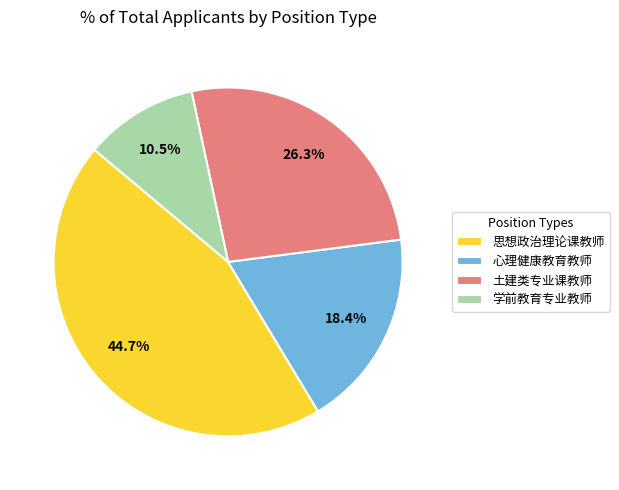

How many segments does this pie chart have?

4